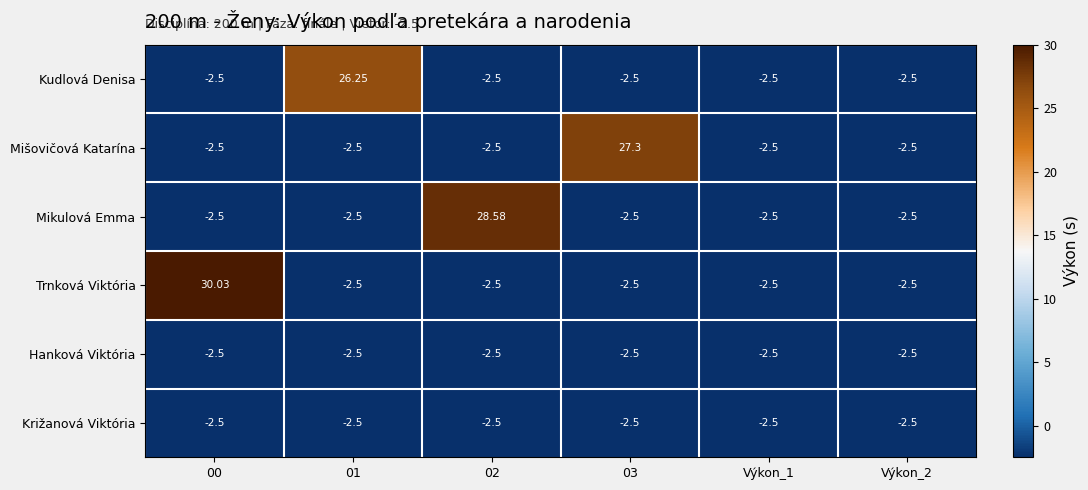

At which category does the chart reach its peak across all series?

00